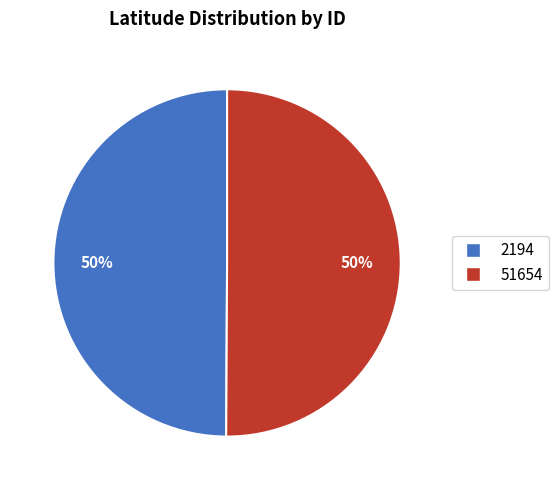

Do 51654 and 2194 together represent more than half of the pie?

Yes